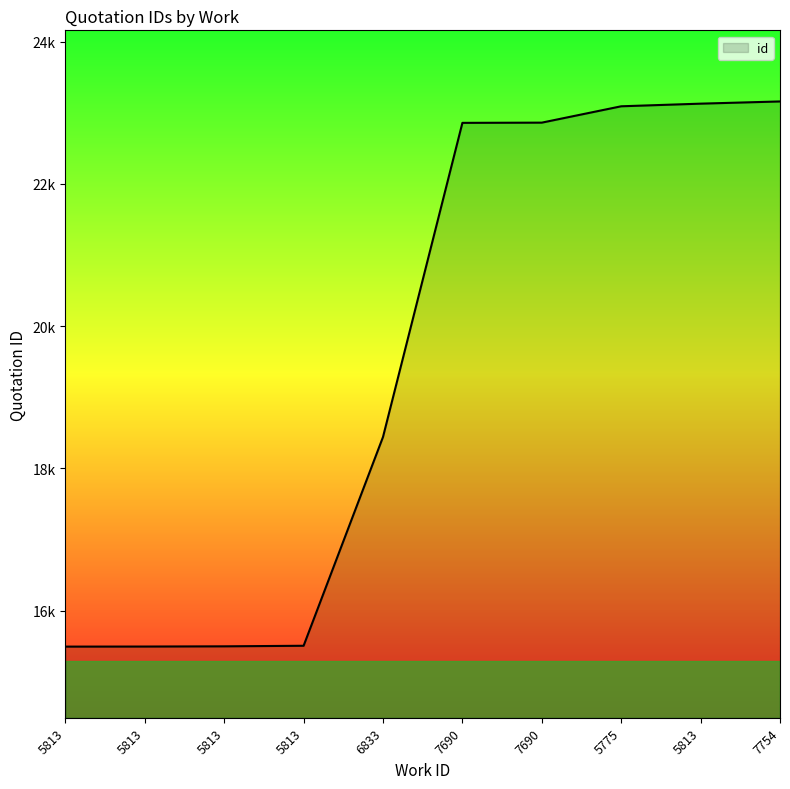

What is the sum of the values at 5813 and 5813?

31004